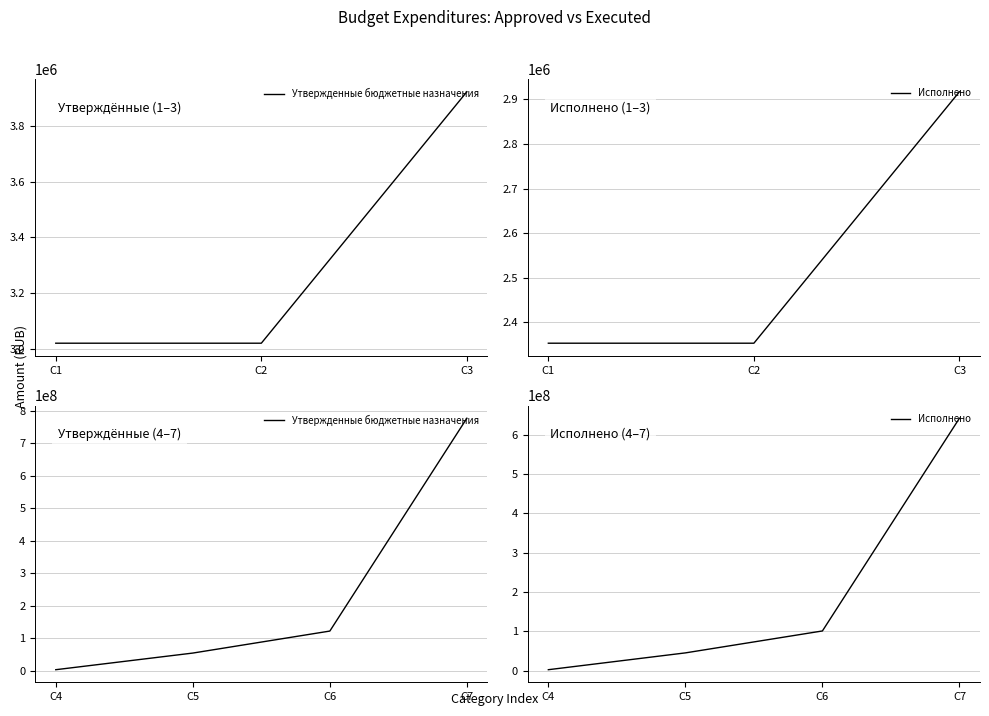

True or false: Исполнено and Утвержденные бюджетные назначения intersect in this chart.

False